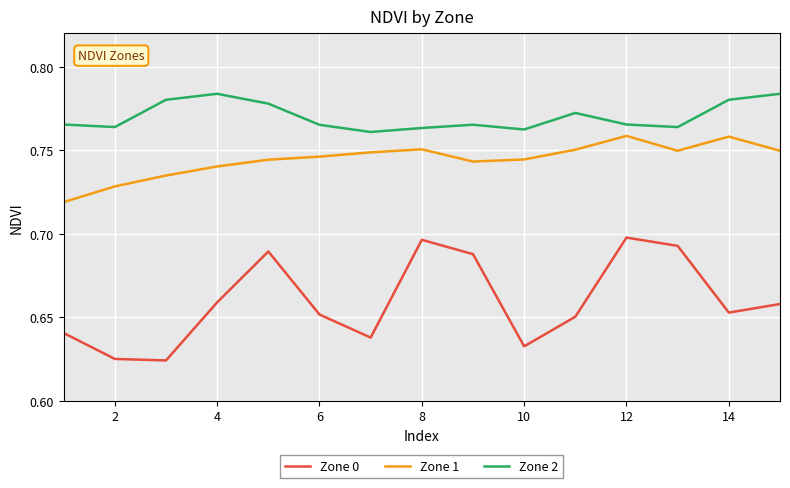

List the series in order of their peak value, highest first.

Zone 2, Zone 1, Zone 0